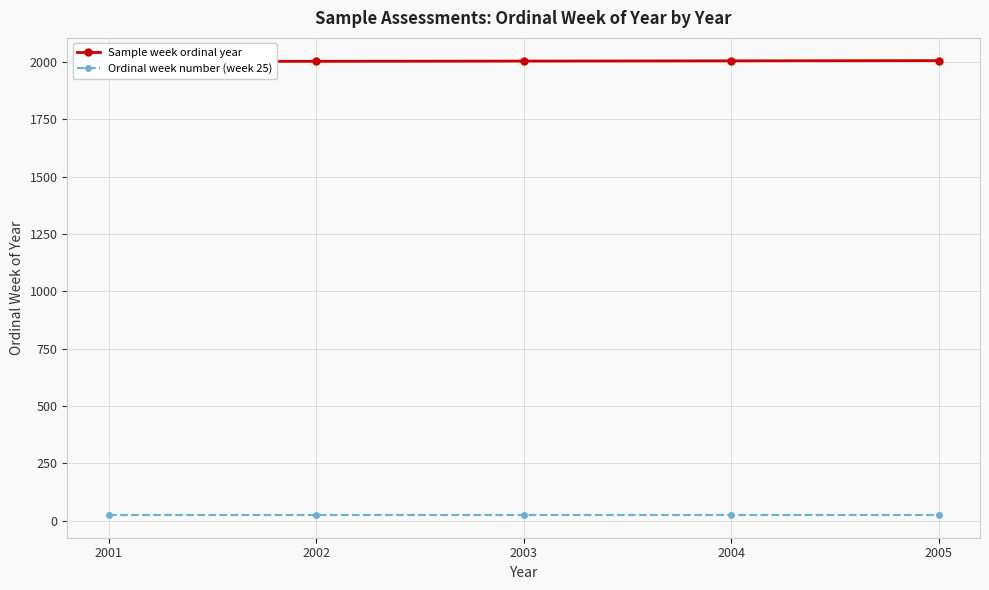

What is the total value across all series at 2005?

2030